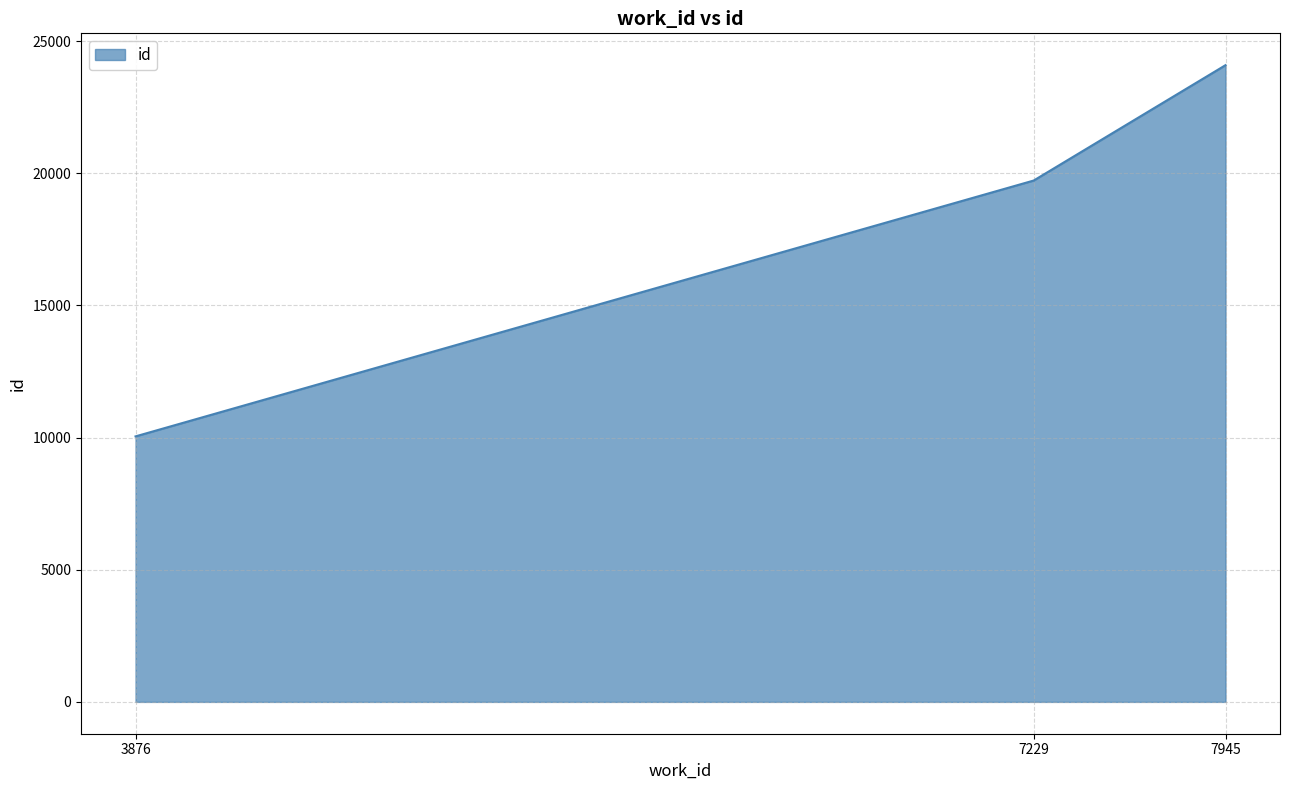

What is the ratio of the value at 7229 to the value at 7945?

0.8